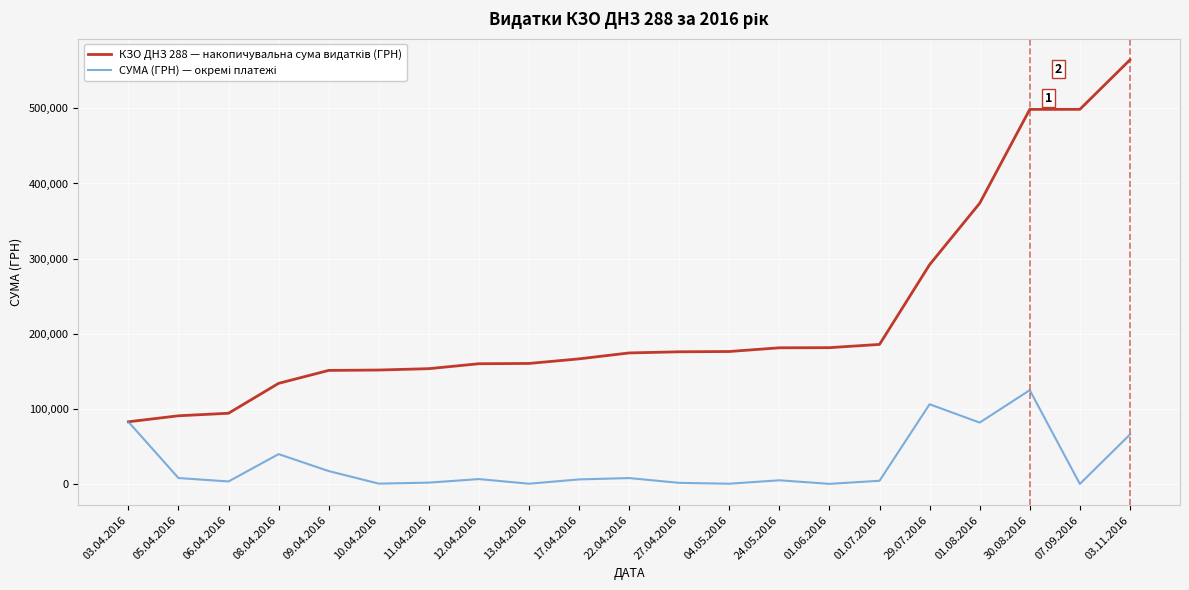

What is the maximum value shown in the chart?

564444.3